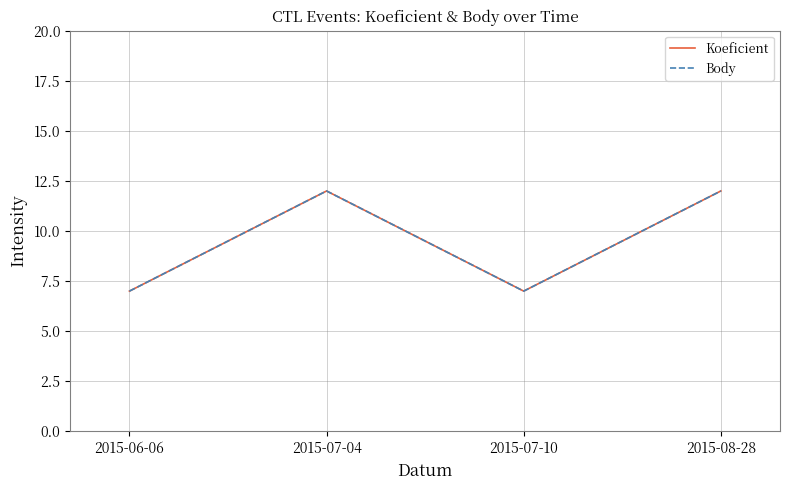

What is the difference between the maximum and second lowest values in the Body series?

5